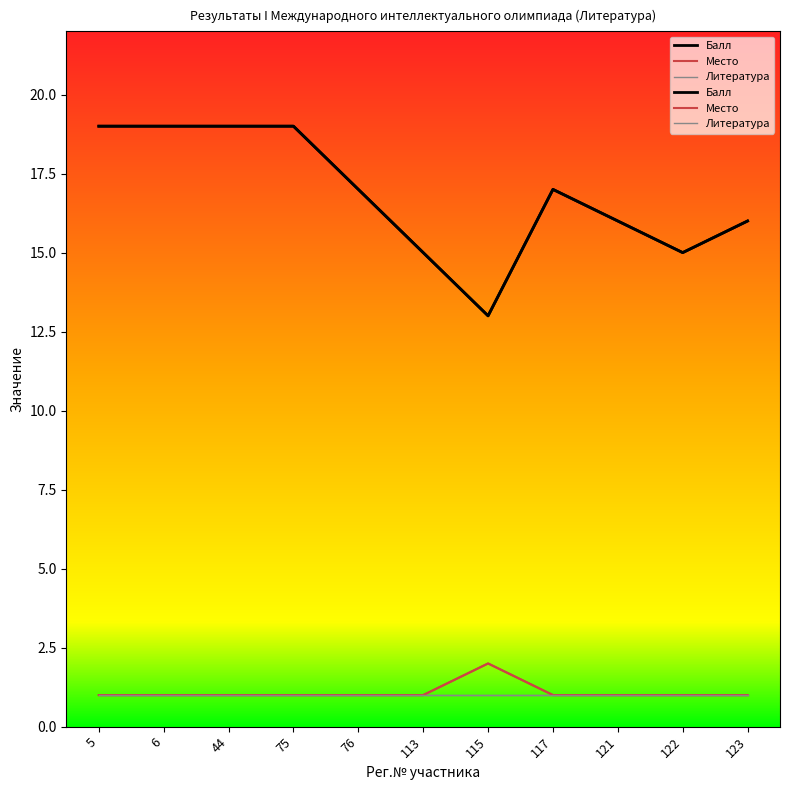

True or false: Балл and Место cross at least once.

False